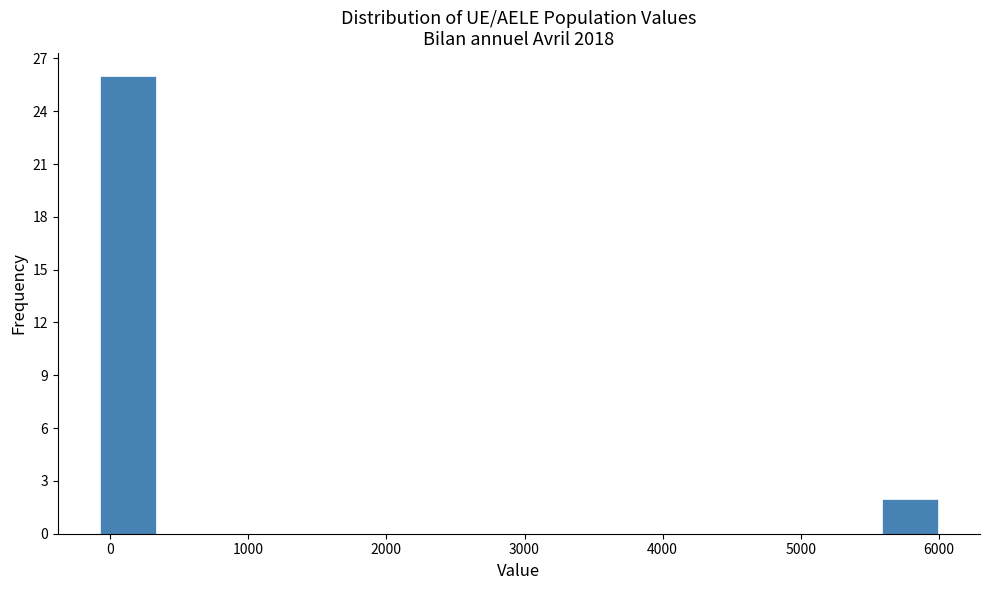

Which range on the x-axis has the tallest bar?

-100 to 300